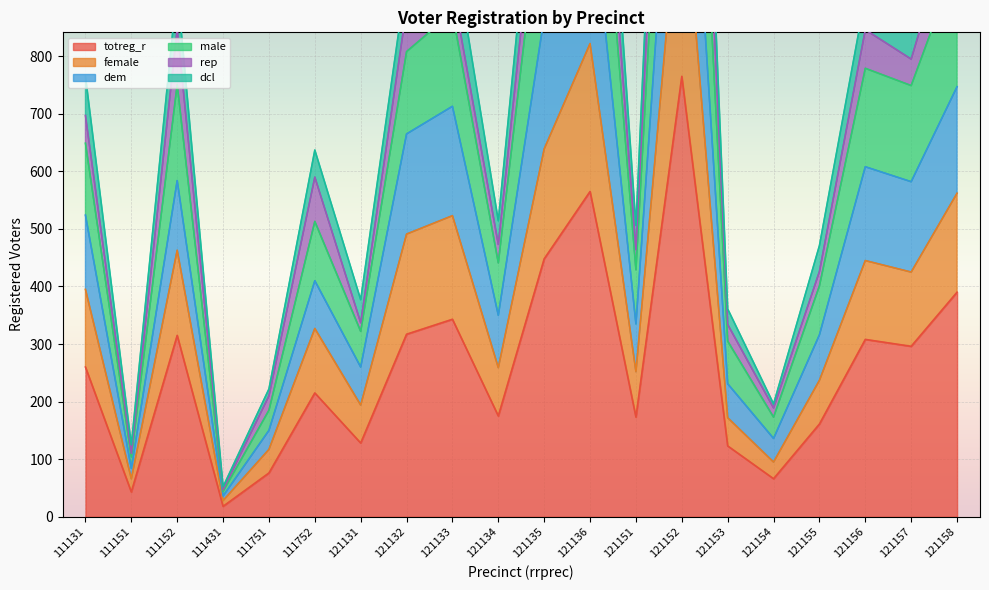

At how many categories does at least one series exceed 719?

10